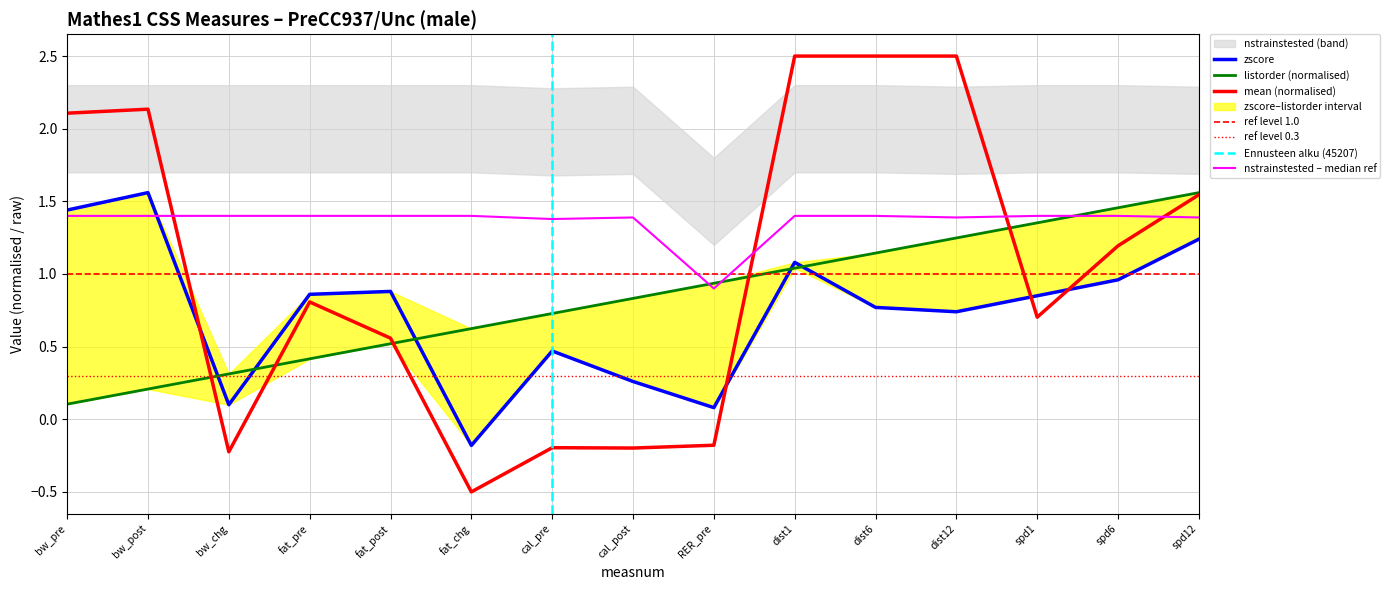

Where does the mean (normalised) series first go above 0?

bw_pre